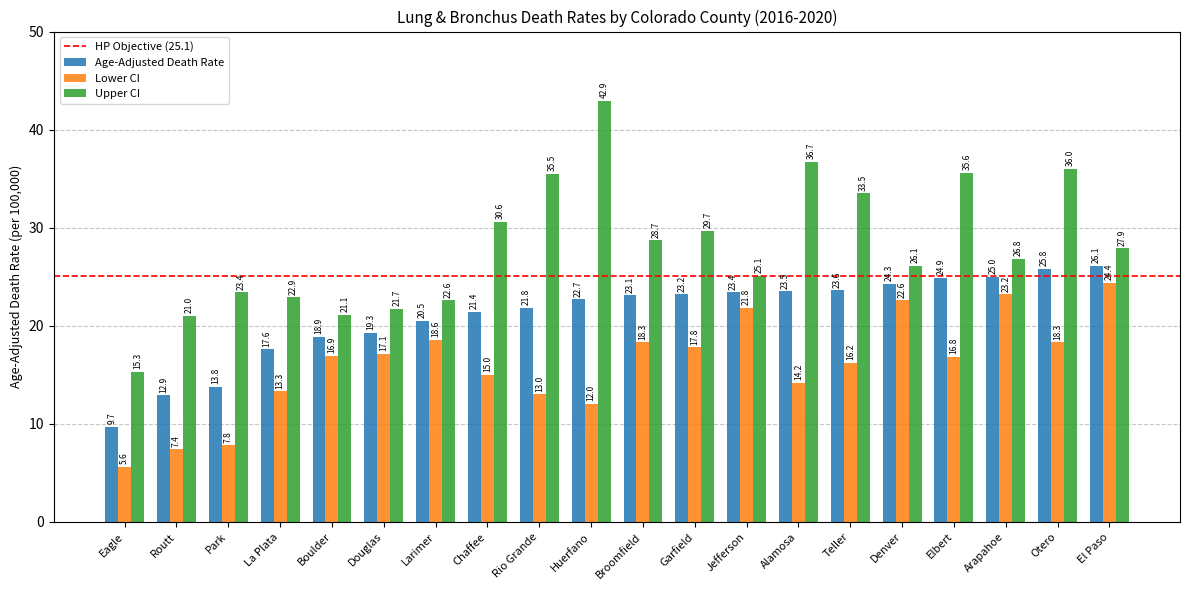

Rank the series by their maximum value, from highest to lowest.

Upper CI, Age-Adjusted Death Rate, Lower CI